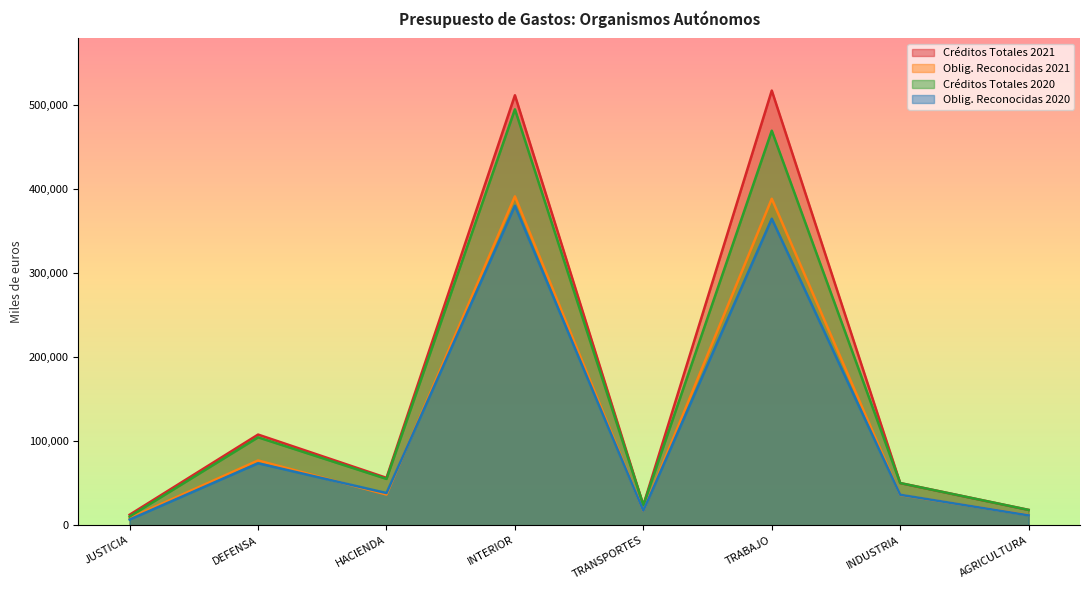

Which has a higher value, DEFENSA or INDUSTRIA?

DEFENSA